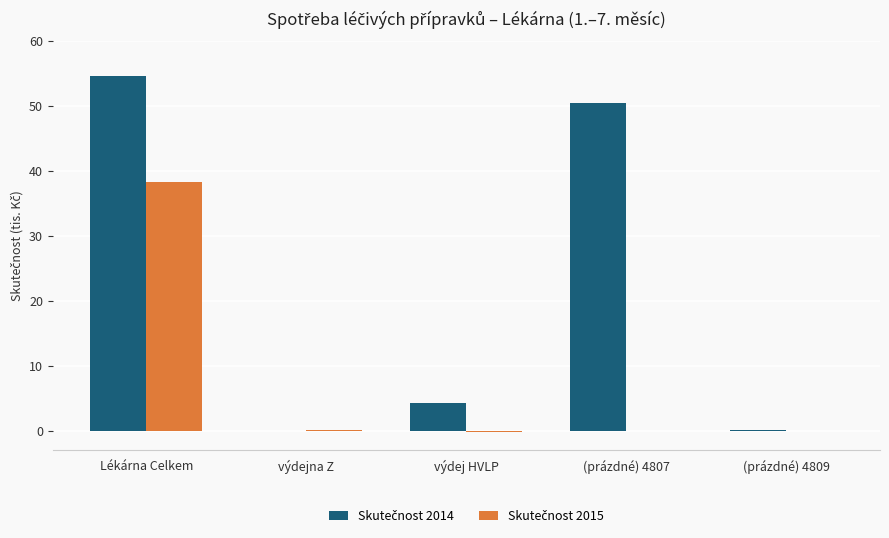

What is the maximum value shown in the chart?

54.7